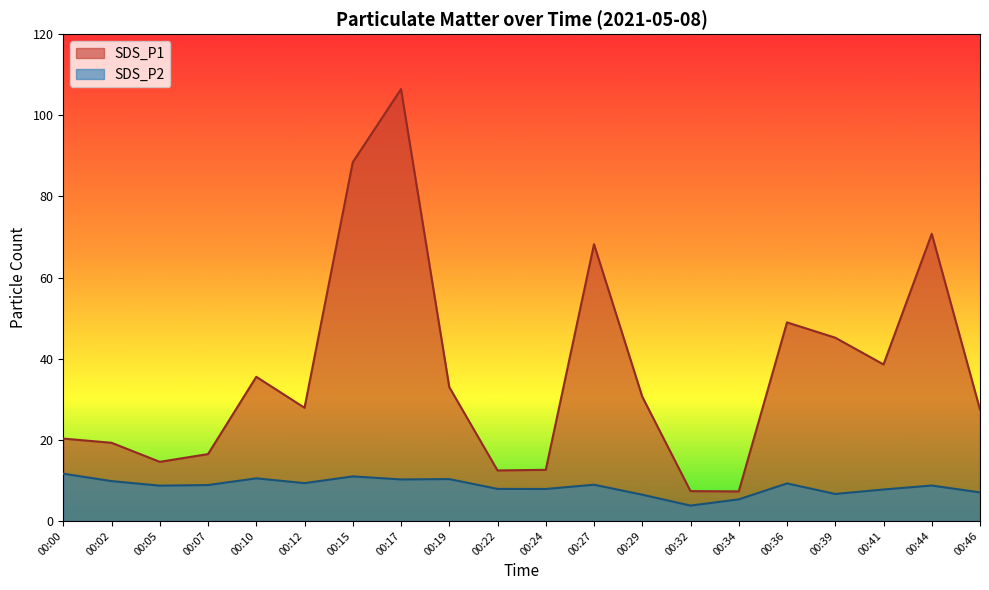

Which series has the widest spread of values?

SDS_P1